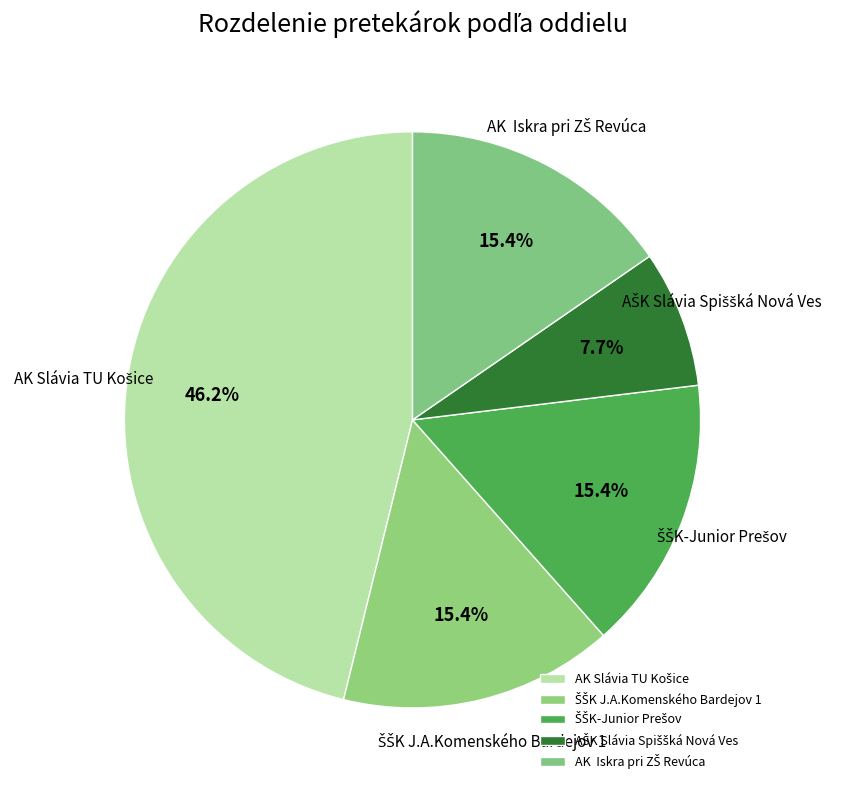

Is there any slice that represents more than half of the pie?

No